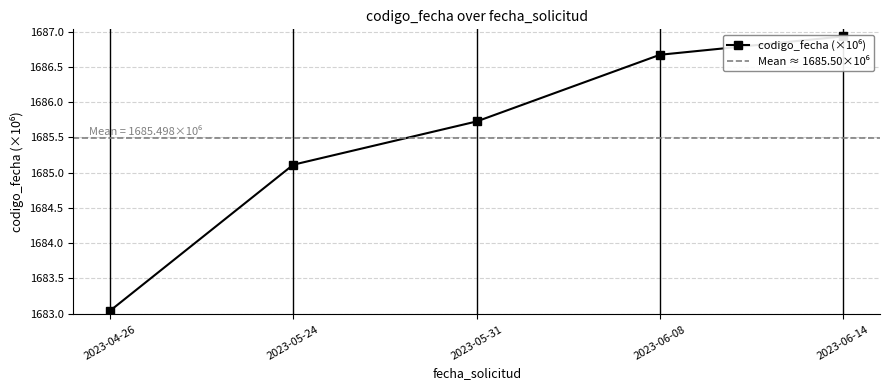

What is the label of the 1st point from the right?

2023-06-14